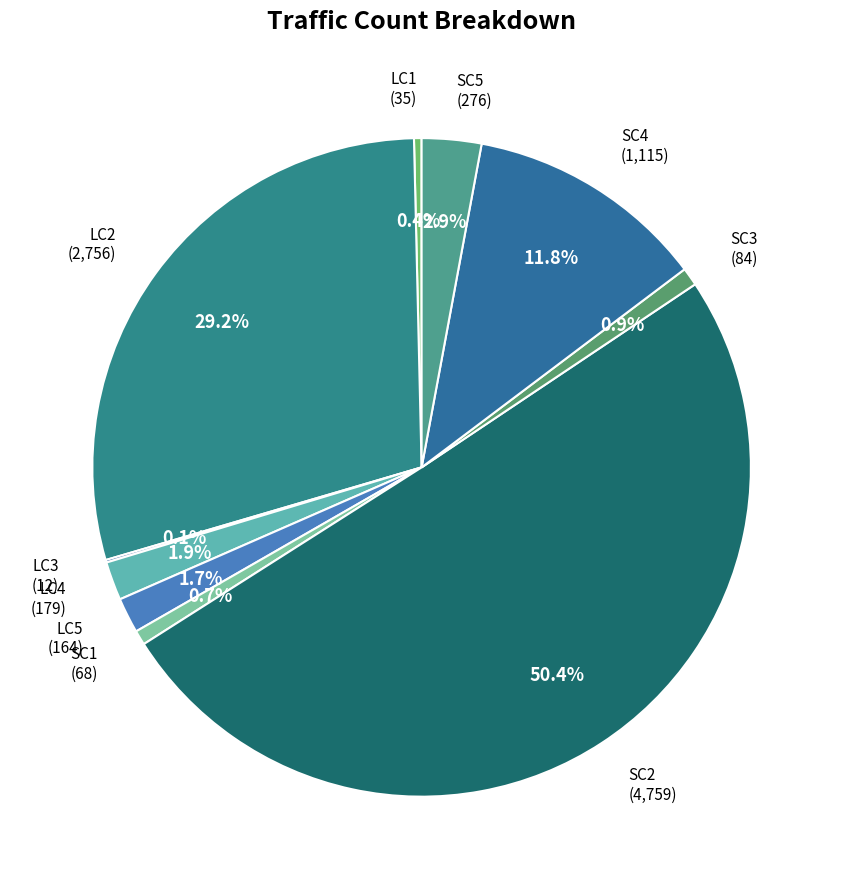

Which slice is the largest?

SC2